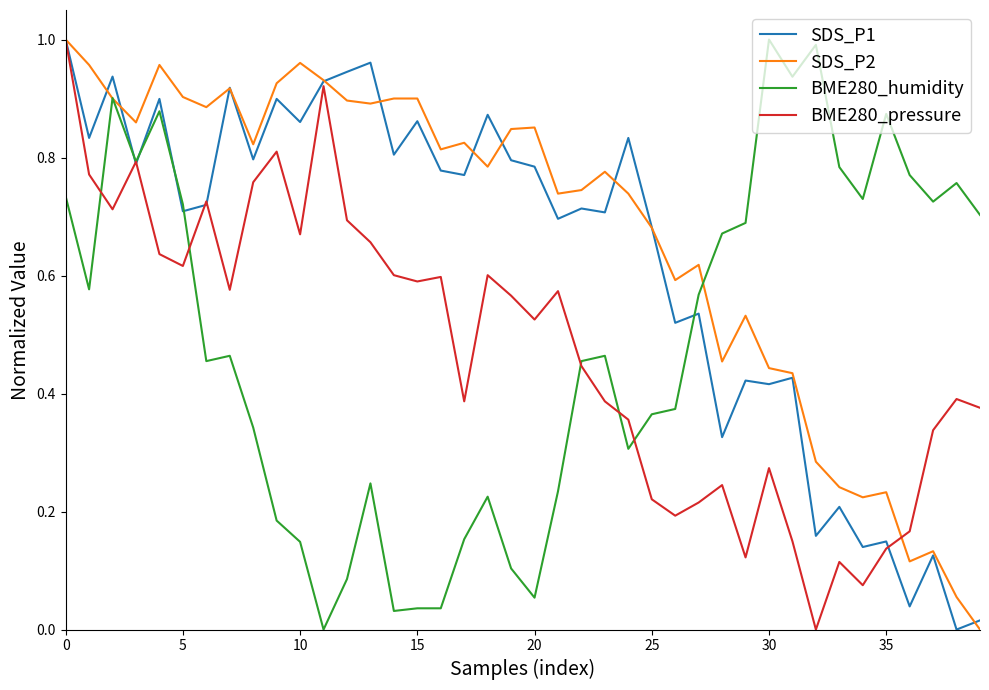

Which series has the largest total across all categories?

SDS_P2